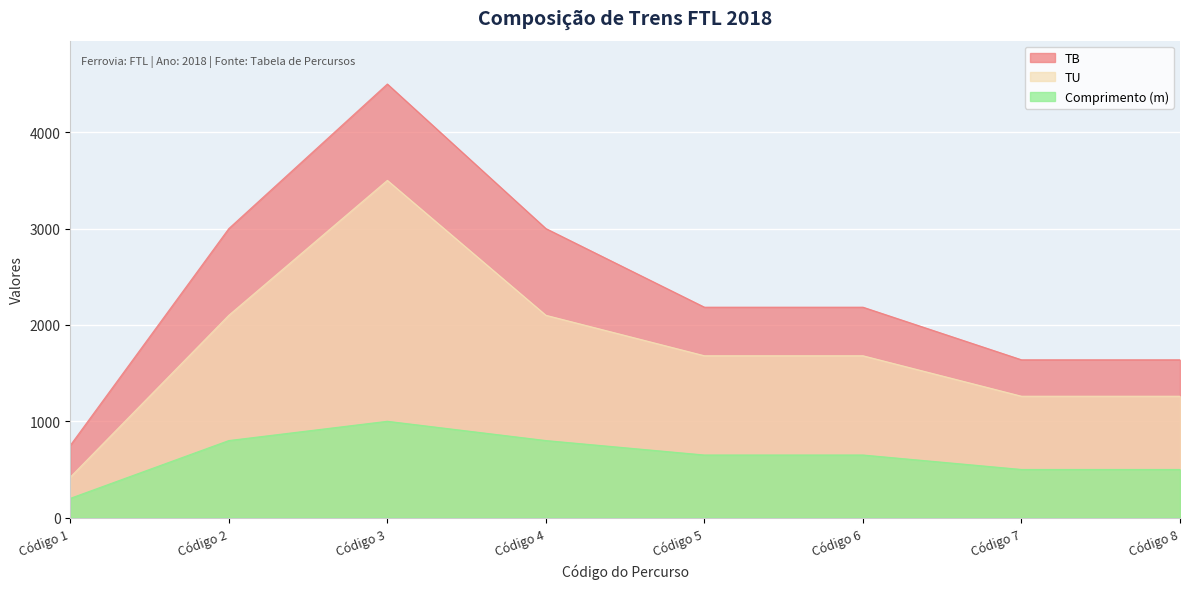

What is the value of the Comprimento (m) point at the 2nd from the left?

800